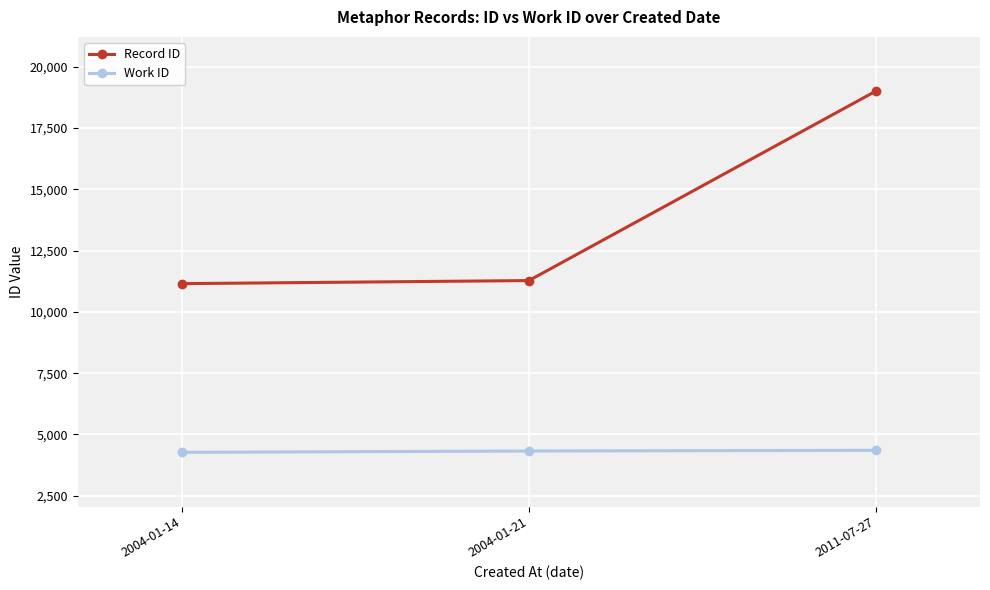

What are all the series names shown in the legend?

Record ID, Work ID